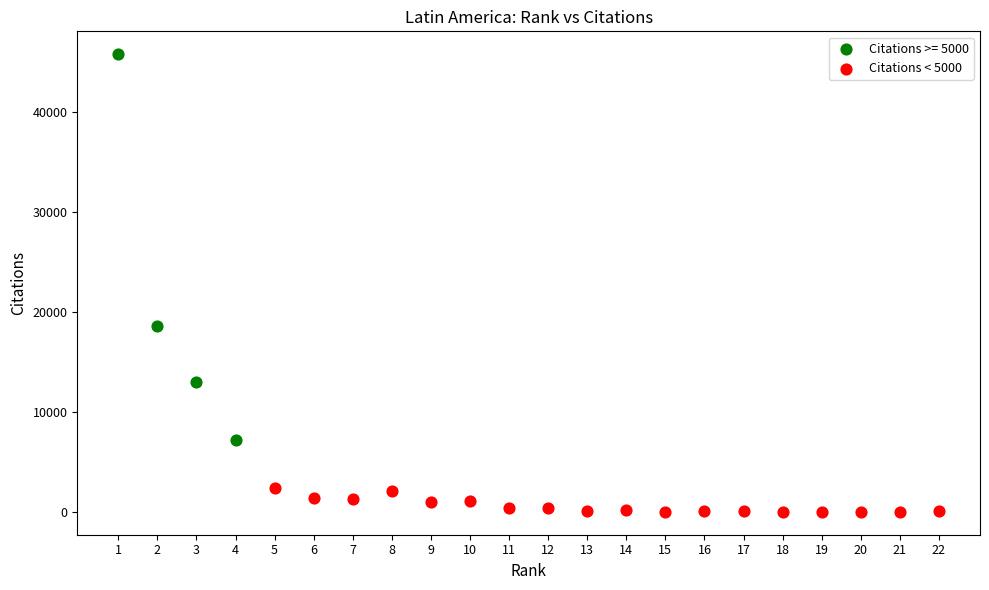

Which series reaches the maximum Y coordinate?

Citations >= 5000